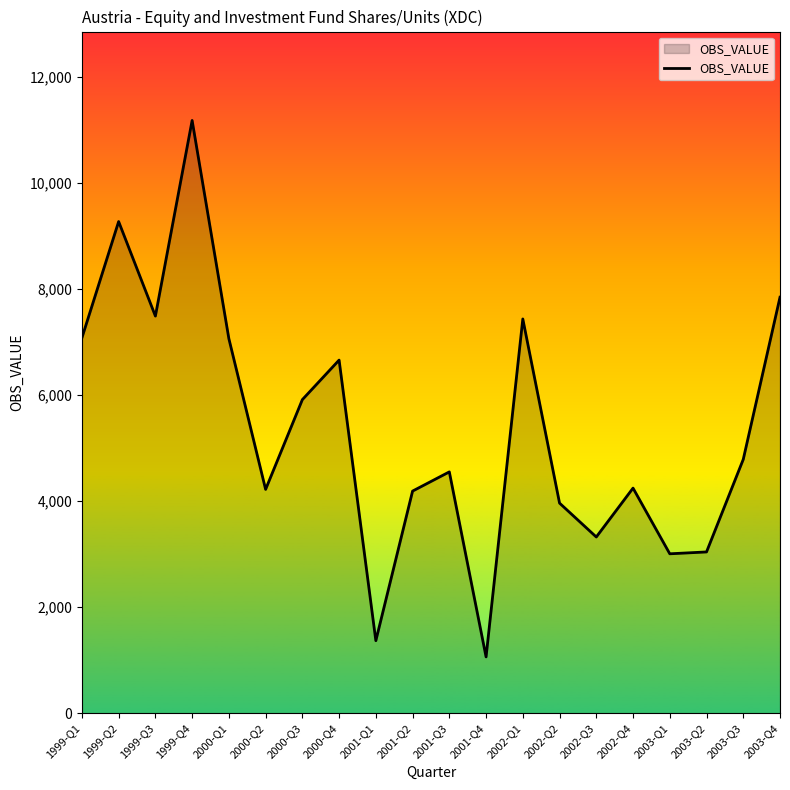

Where is the first local maximum?

1999-Q2